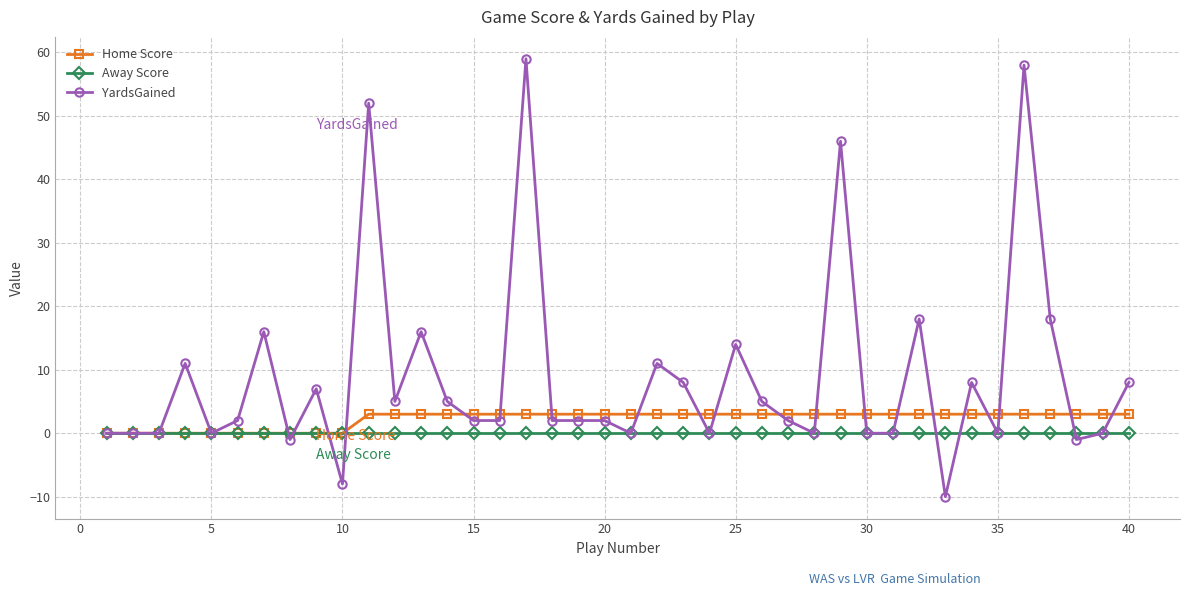

Which series has the largest range (max minus min)?

YardsGained